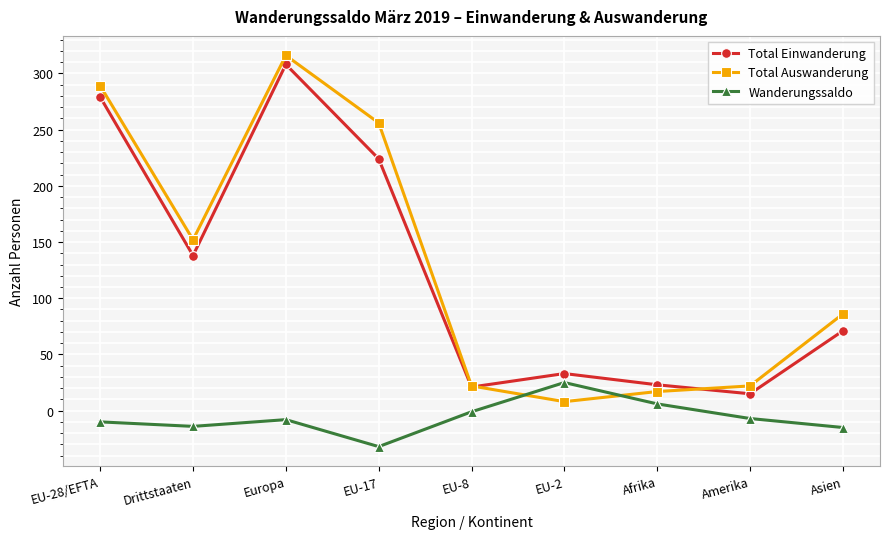

Which series has the largest range (max minus min)?

Total Auswanderung